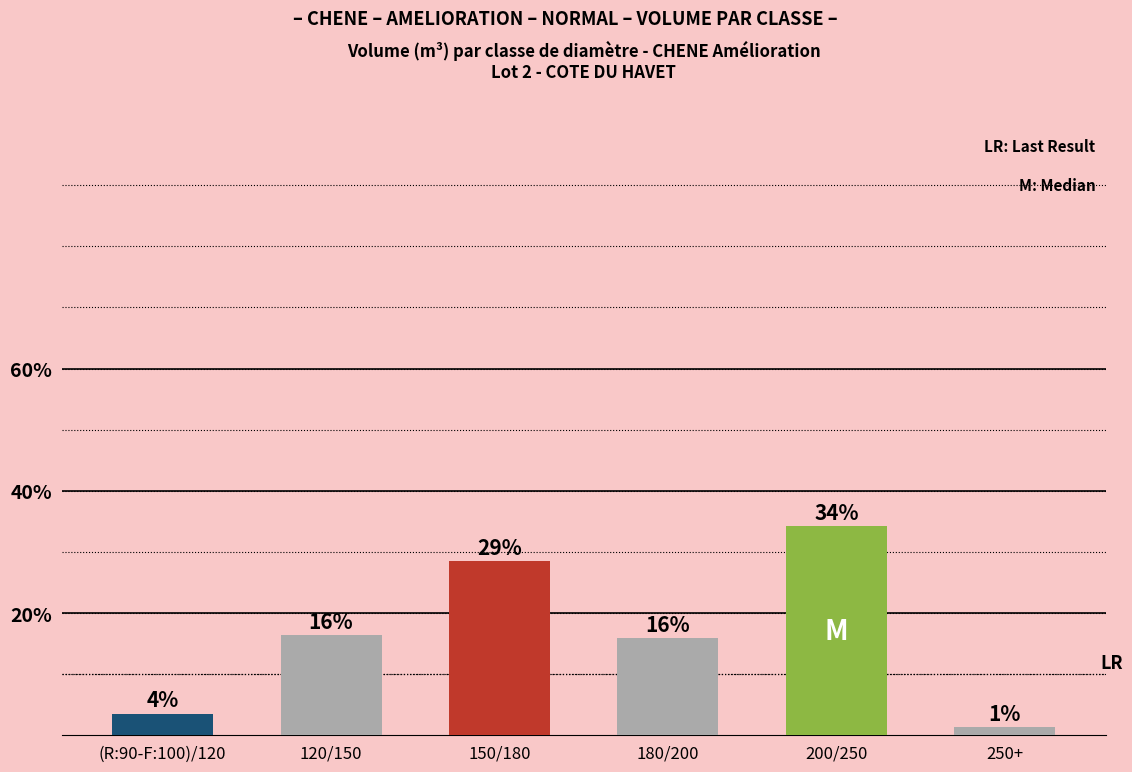

Does the chart contain any negative values?

No